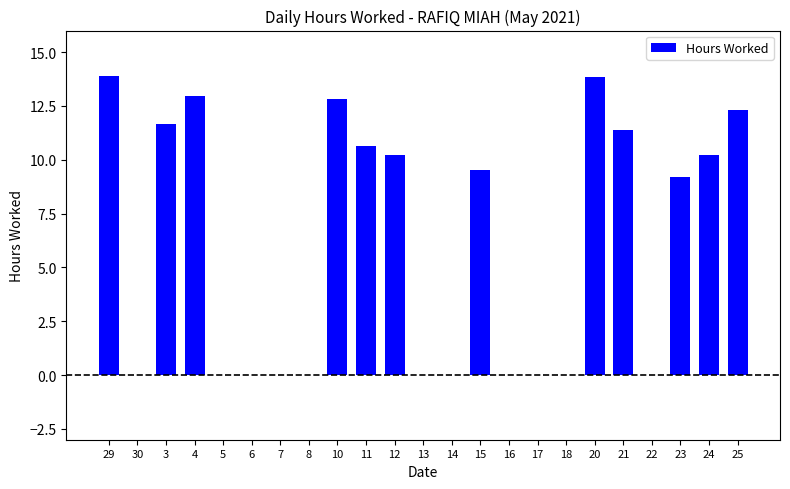

The chart shows a value of -6.5 at 30. True or false?

False